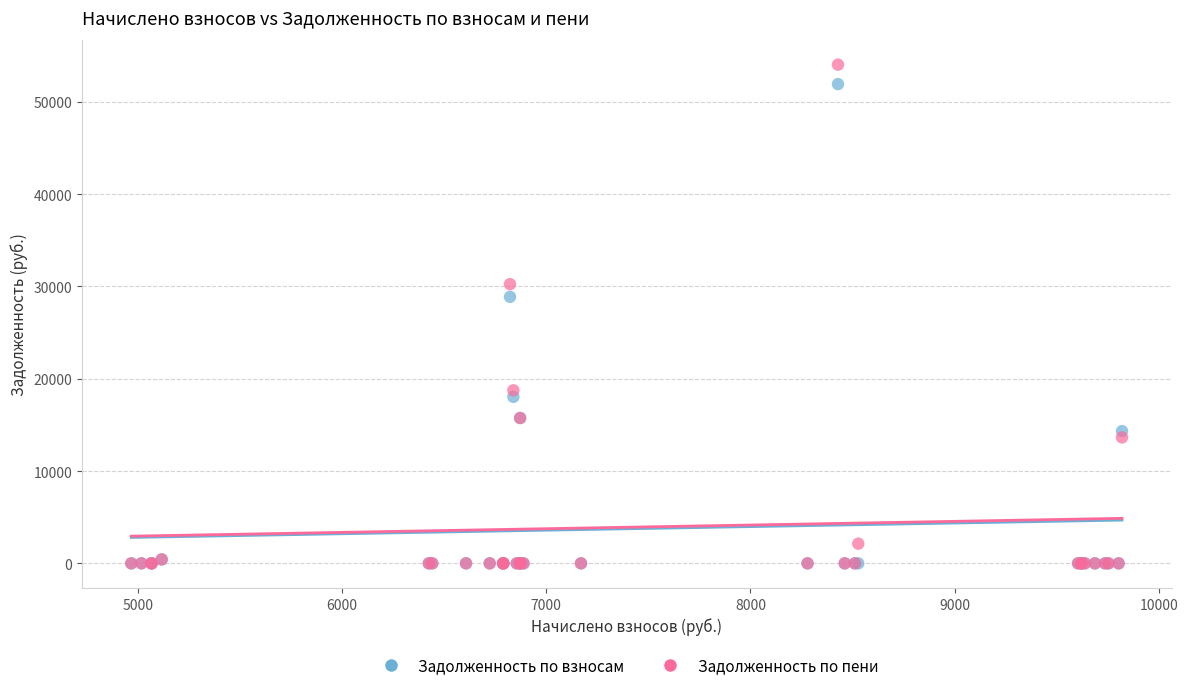

Which series has the widest spread of Y values?

Задолженность по пени